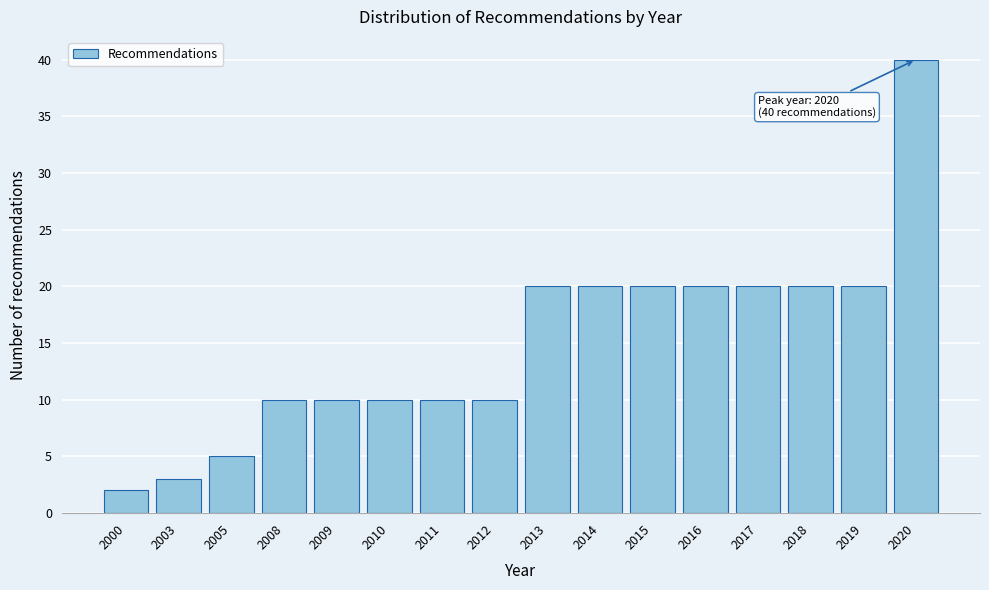

Reading left to right, extract all data points from this chart.

2	3	5	10	10	10	10	10	20	20	20	20	20	20	20	40